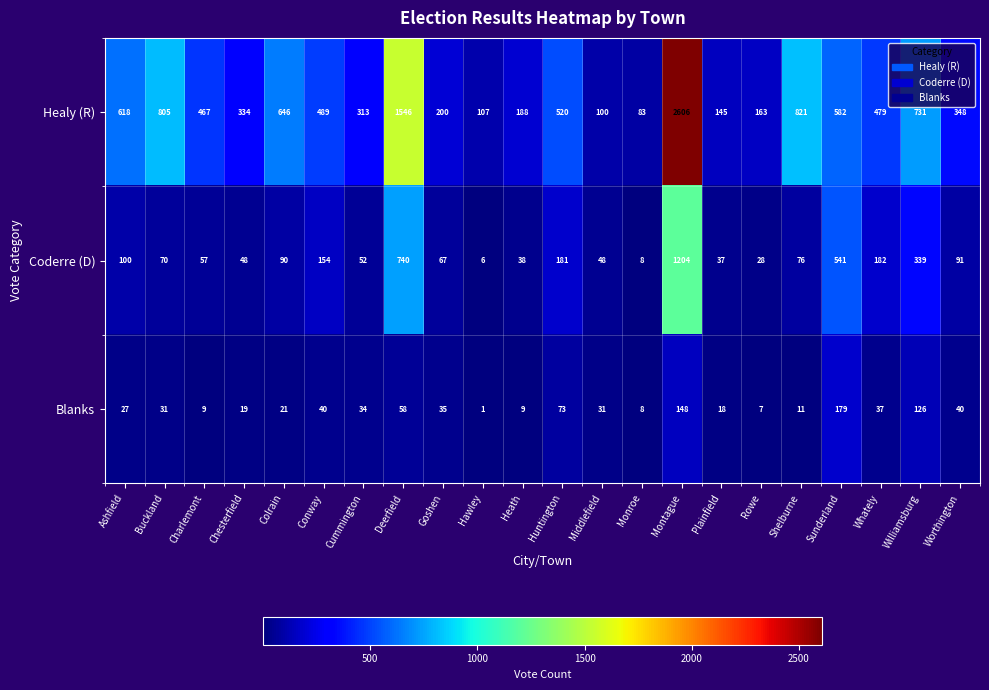

Which series has the largest range (max minus min)?

Healy (R)